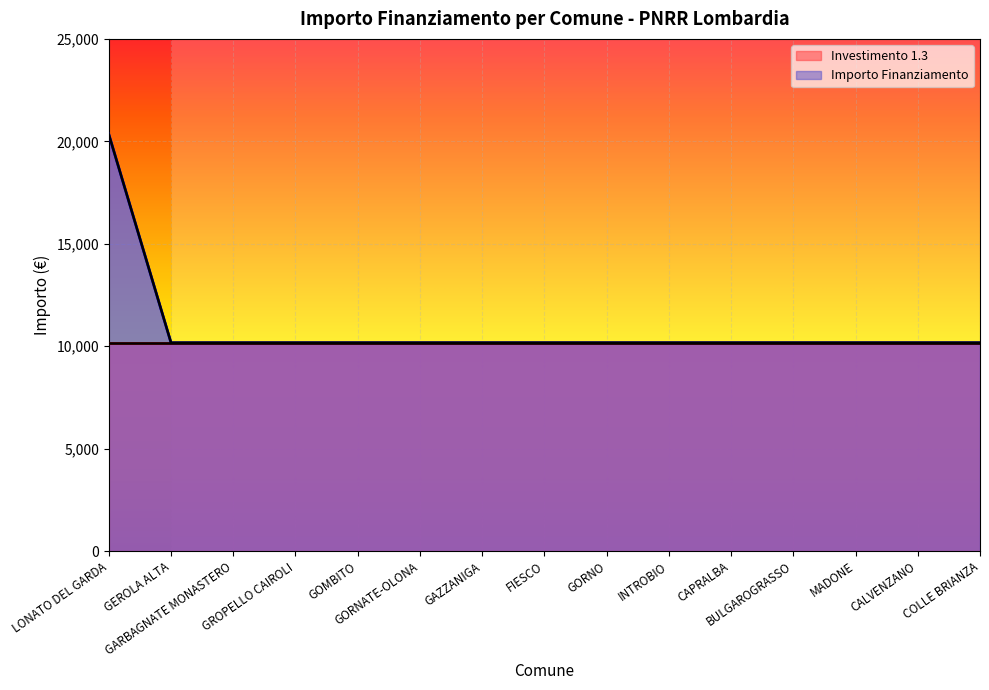

How many lines are shown in the chart?

1